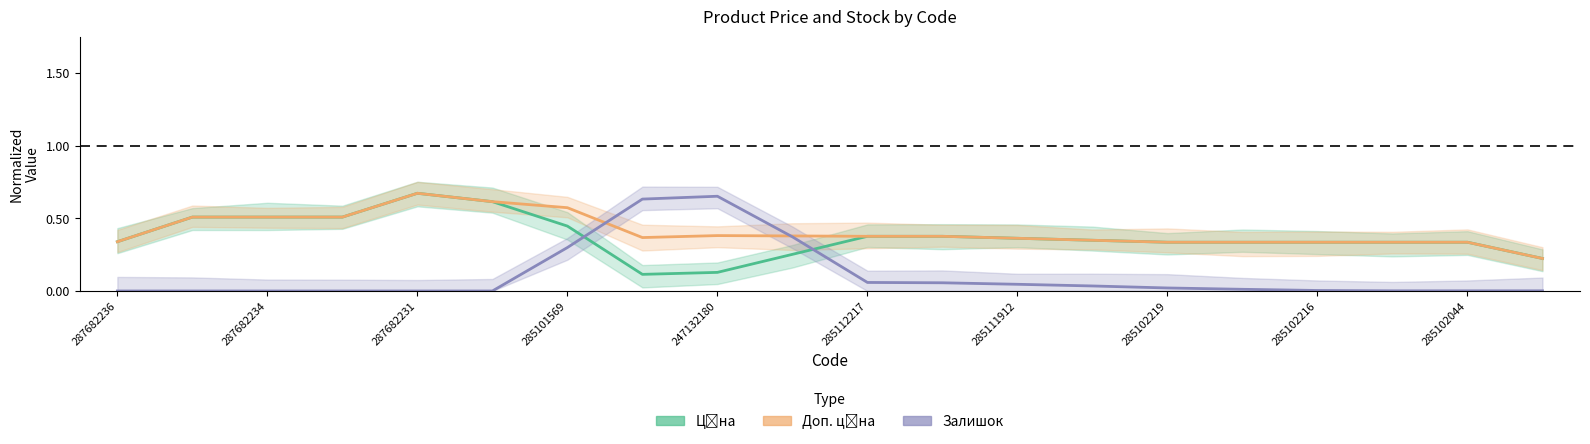

What is the sum of the Залишок values at 285111912 and 13?

0.3